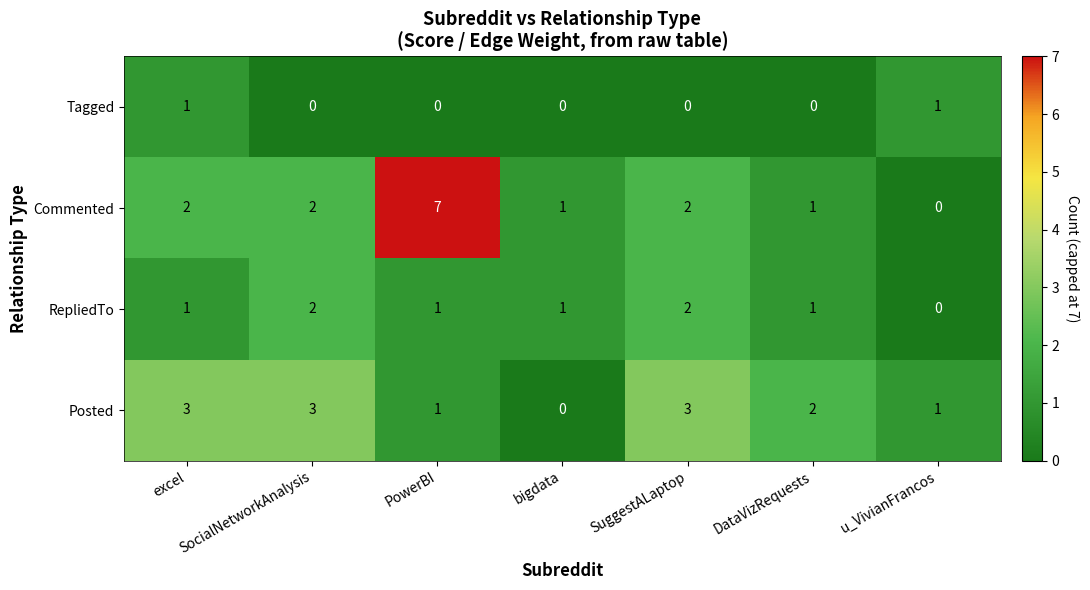

Between PowerBI and DataVizRequests, which series saw the biggest shift?

Commented